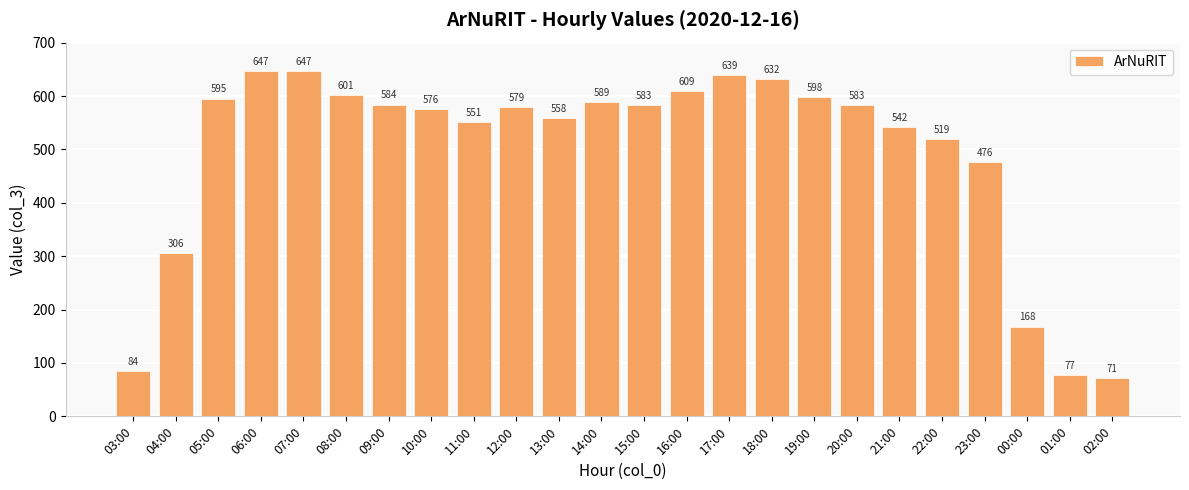

What is the value of the 13th bar from the left?

583